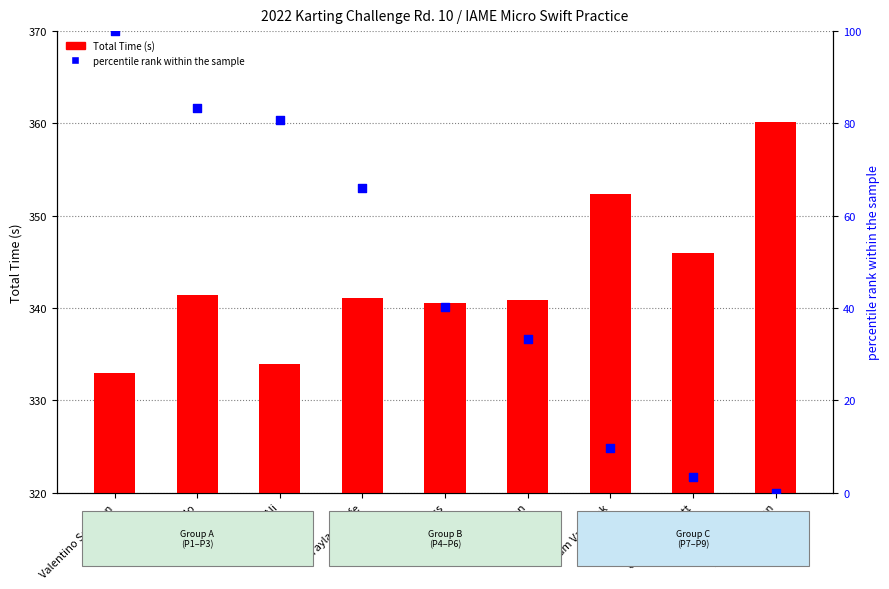

Which series contains the highest Y value?

Total Time